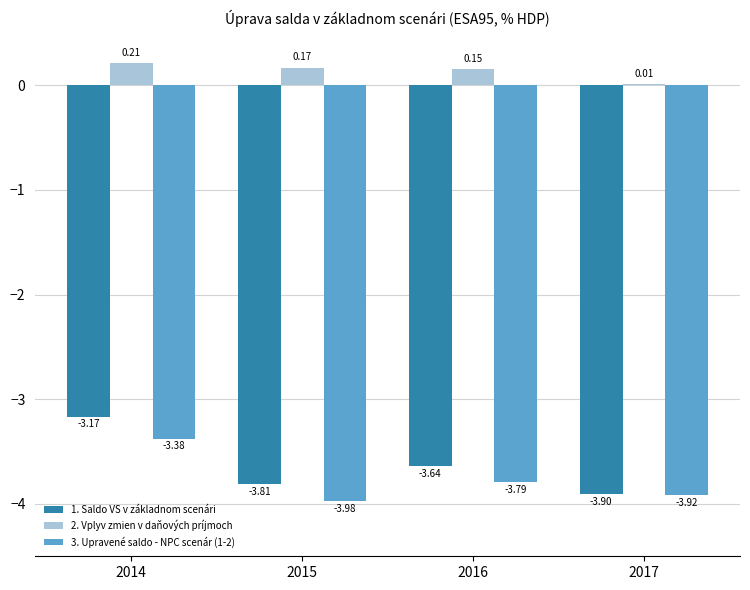

What is the average value of the 2. Vplyv zmien v daňových príjmoch series?

0.1